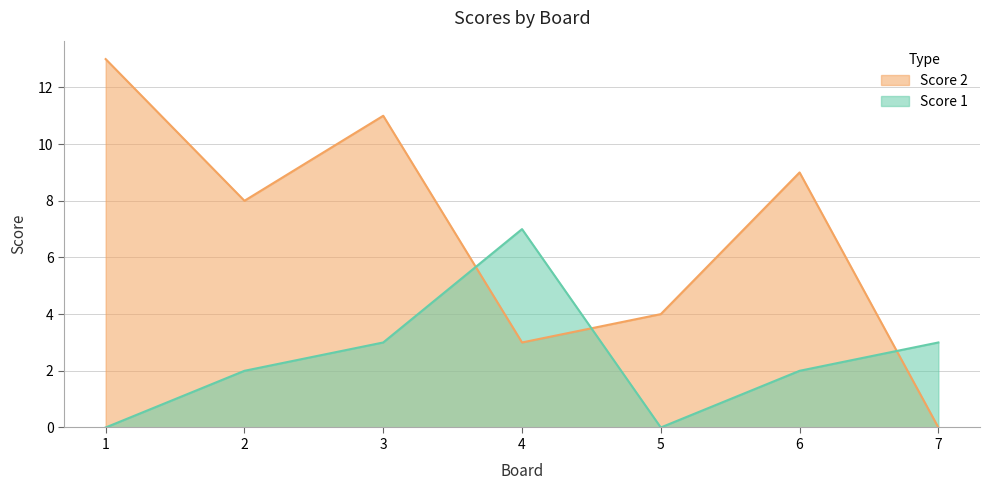

Rank the categories by Score 1 value from lowest to highest.

1, 5, 2, 6, 3, 7, 4